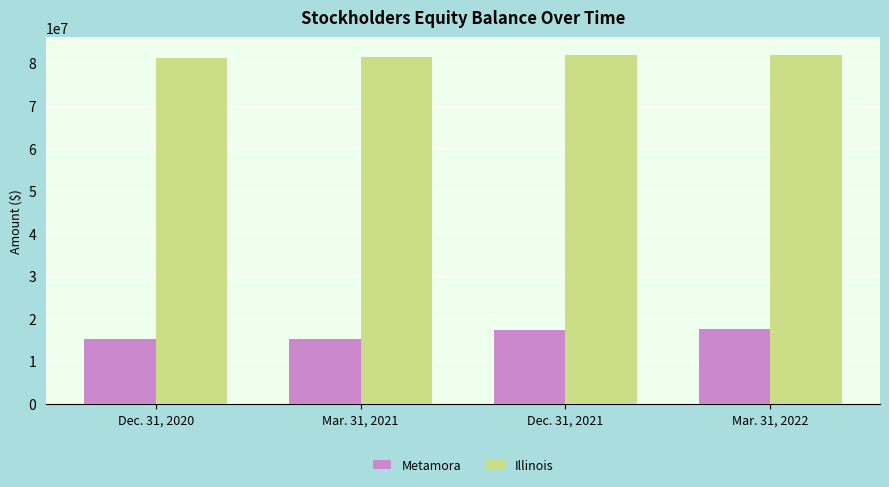

What is the smallest value displayed?

15109000